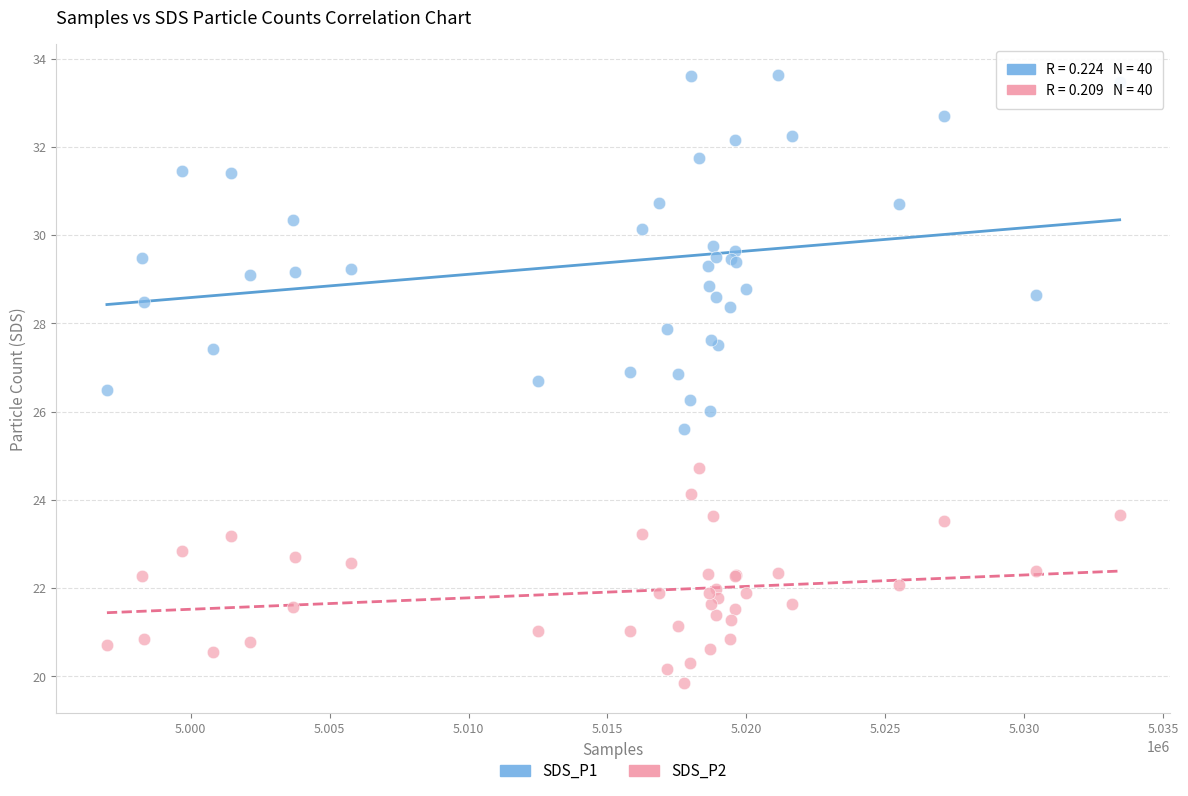

What are all the series names shown in the legend?

SDS_P1, SDS_P2